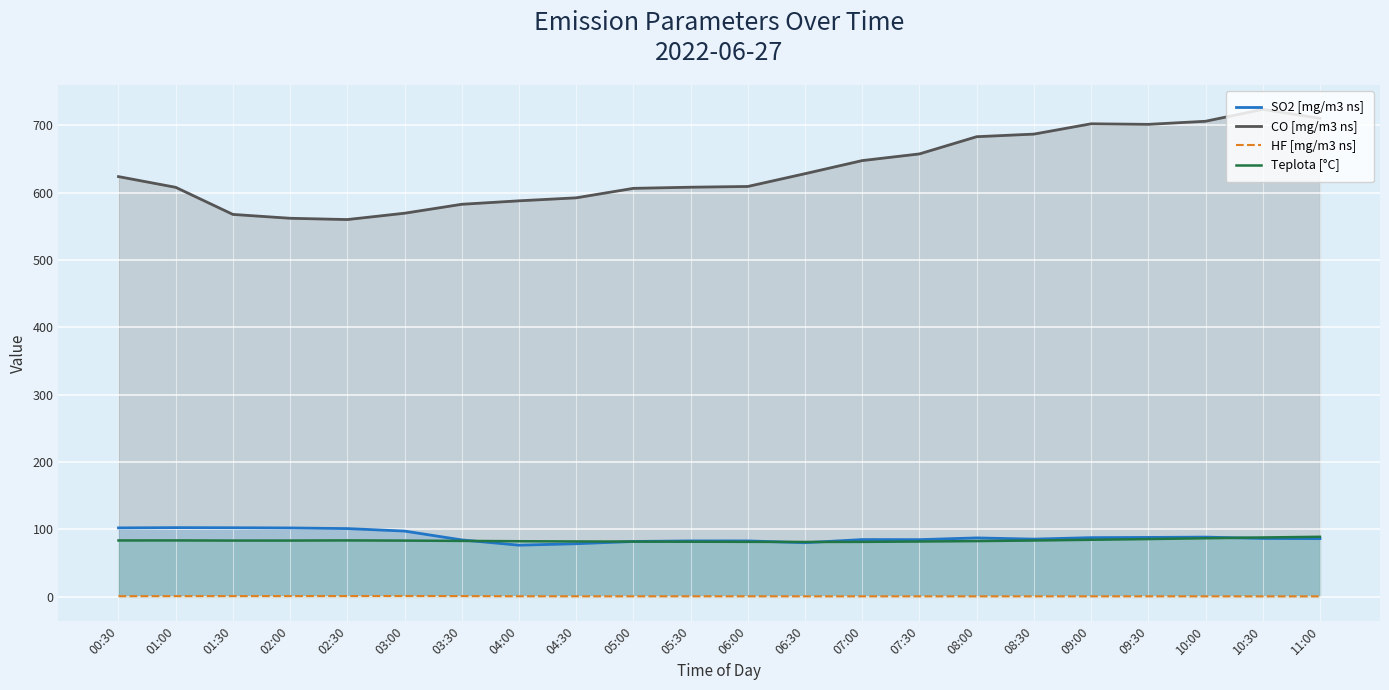

How many distinct data groups are displayed?

4